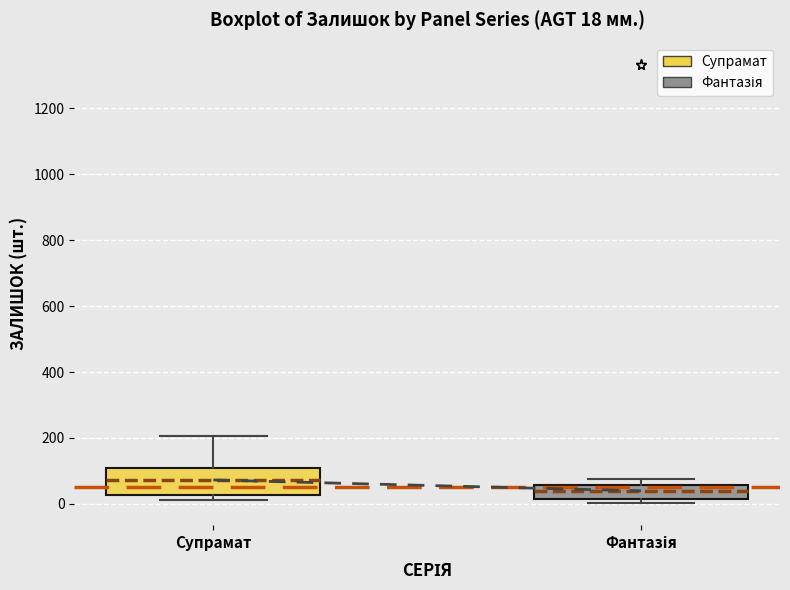

Comparing the boxes themselves (not the whiskers), which one is the tallest?

Супрамат